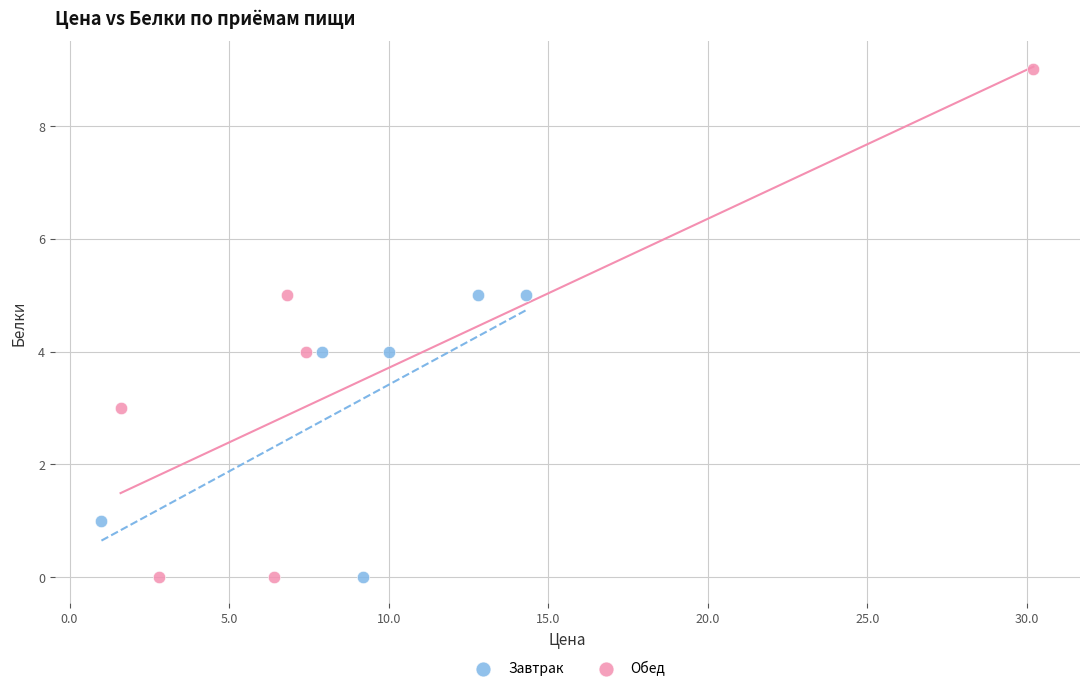

Which series contains the highest Y value?

Обед